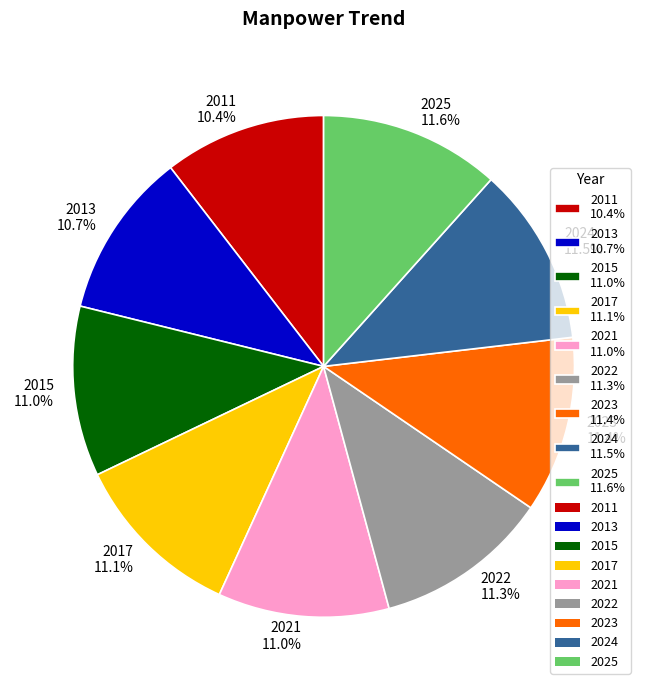

Is the sum of 2025 11.6% and 2023 11.4% greater than half?

No